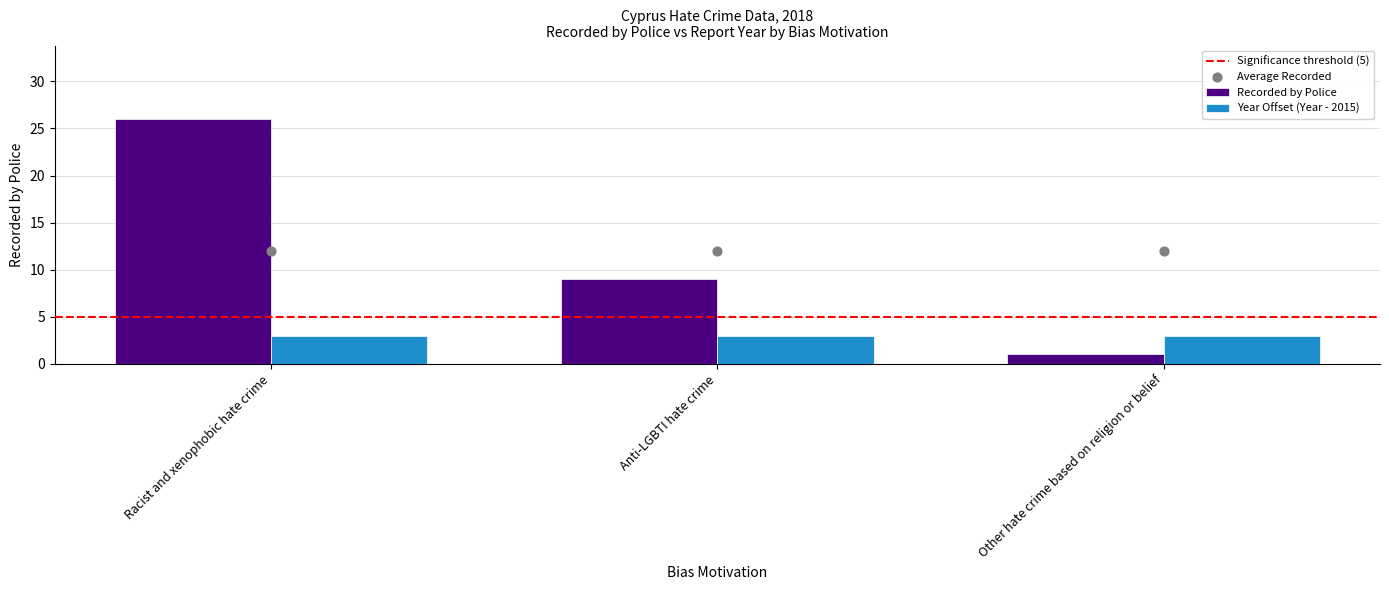

What is the change in value from Racist and xenophobic hate crime to Anti-LGBTI hate crime?

-17